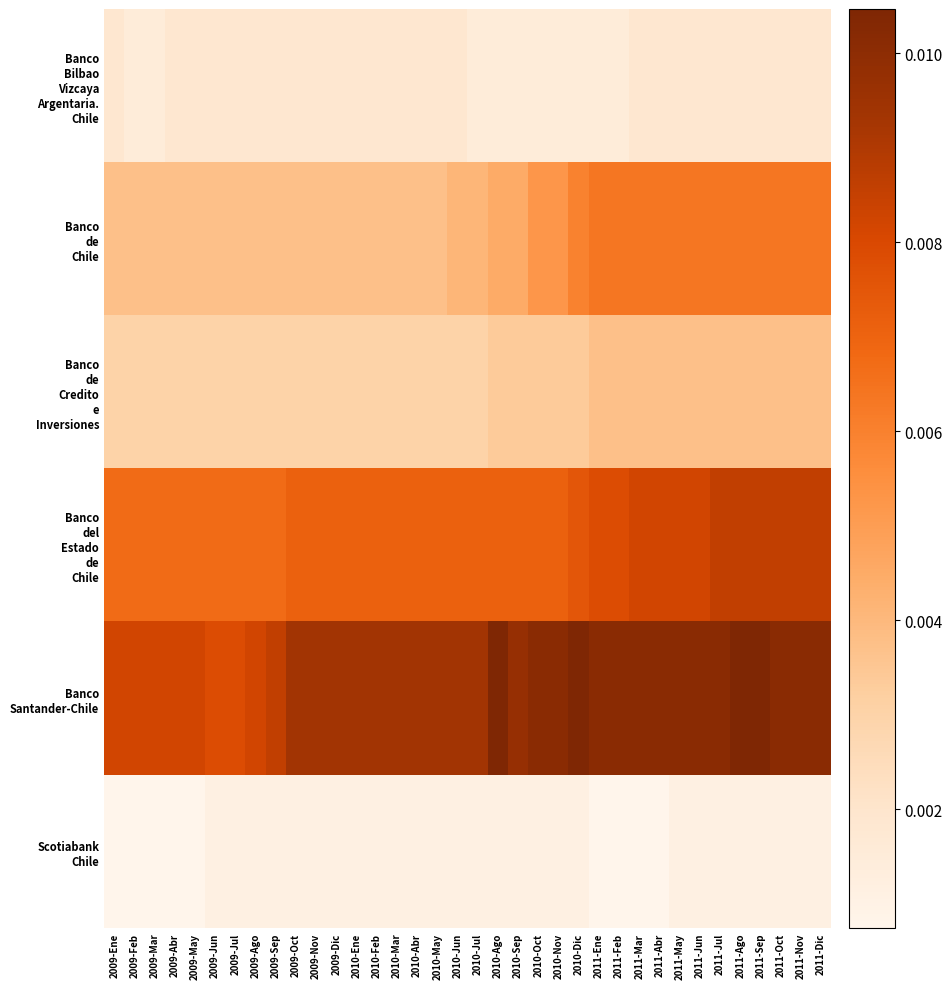

At which category is the sum across all series the highest?

2011-Ago